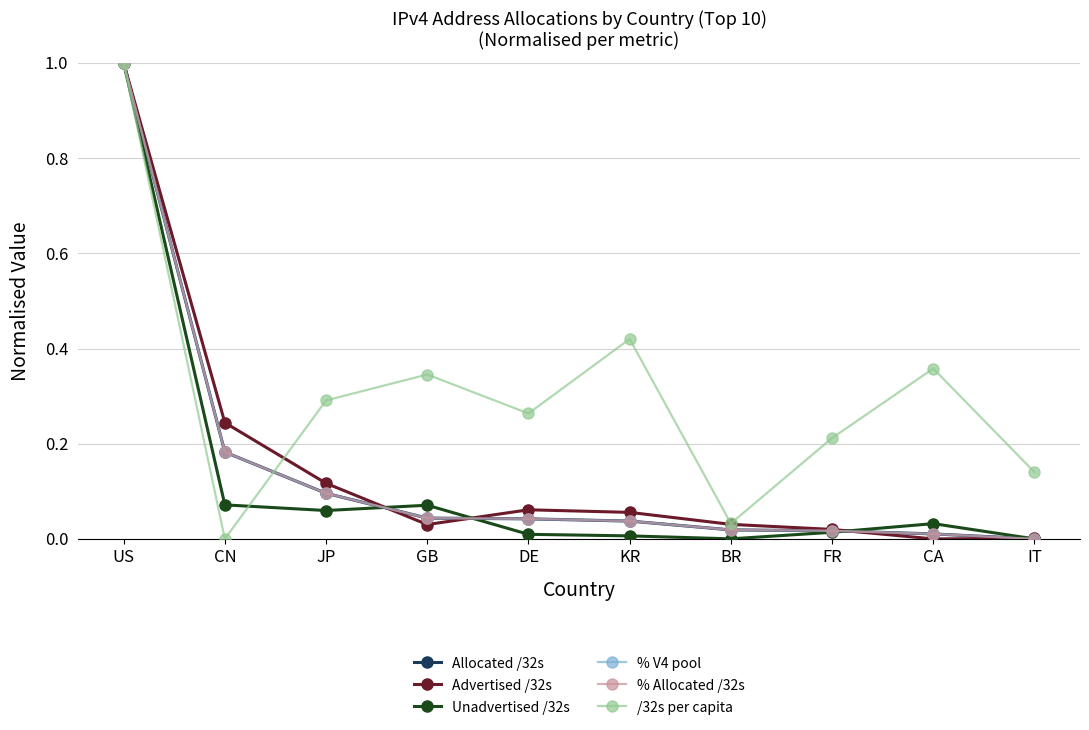

At which category does the chart reach its peak across all series?

US